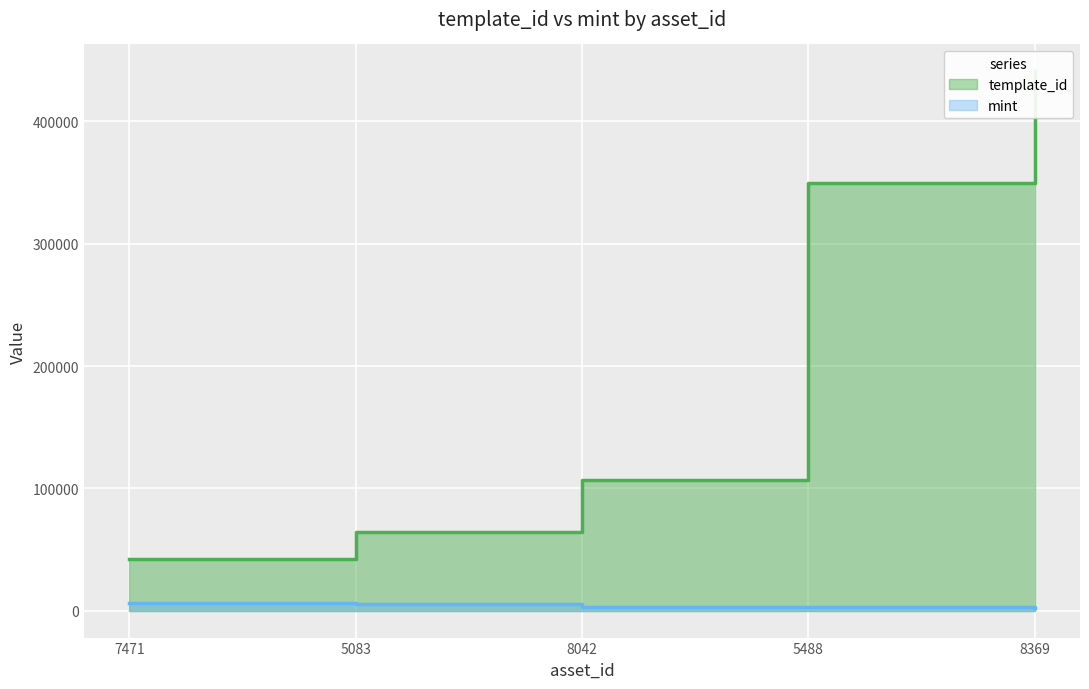

What is the difference between the second highest and second lowest values in the mint series?

2819